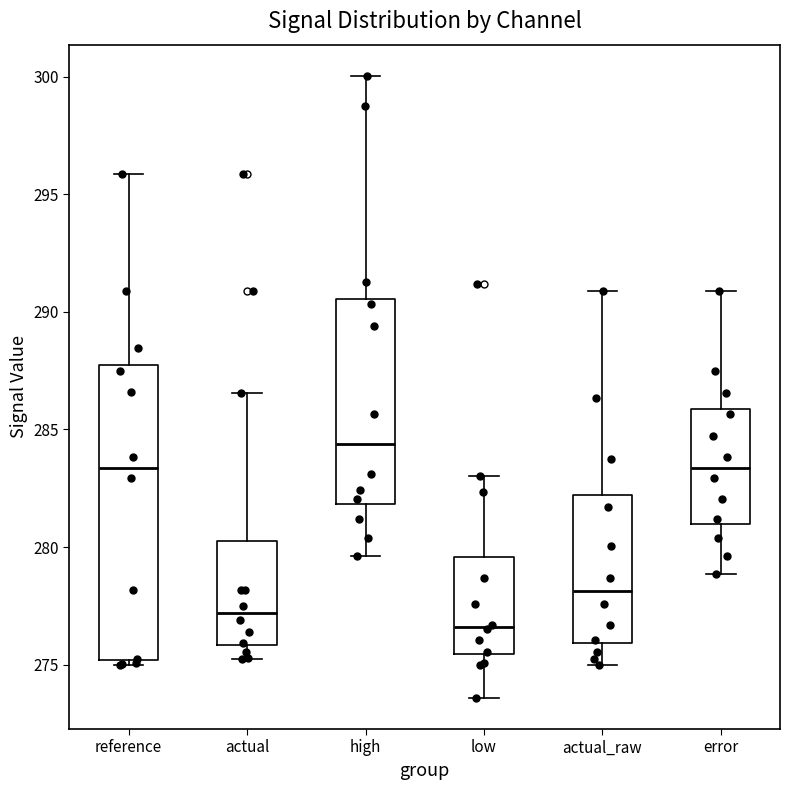

Reading left to right, read every box against the y-axis: the position of its median line, the range the box covers, and the ends of its whiskers. The values are not printed on the chart, so give them approximately, as read against the axis.

reference: median 283.5, box 275.0 to 287.5, whiskers 275.0 (just below the box's lower edge) to 296.0
actual: median 277.0, box 276.0 to 280.5, whiskers 275.0 to 286.5
high: median 284.5, box 282.0 to 290.5, whiskers 279.5 to 300.0
low: median 276.5, box 275.5 to 279.5, whiskers 273.5 to 283.0
actual_raw: median 278.0, box 276.0 to 282.0, whiskers 275.0 to 291.0
error: median 283.5, box 281.0 to 286.0, whiskers 279.0 to 291.0